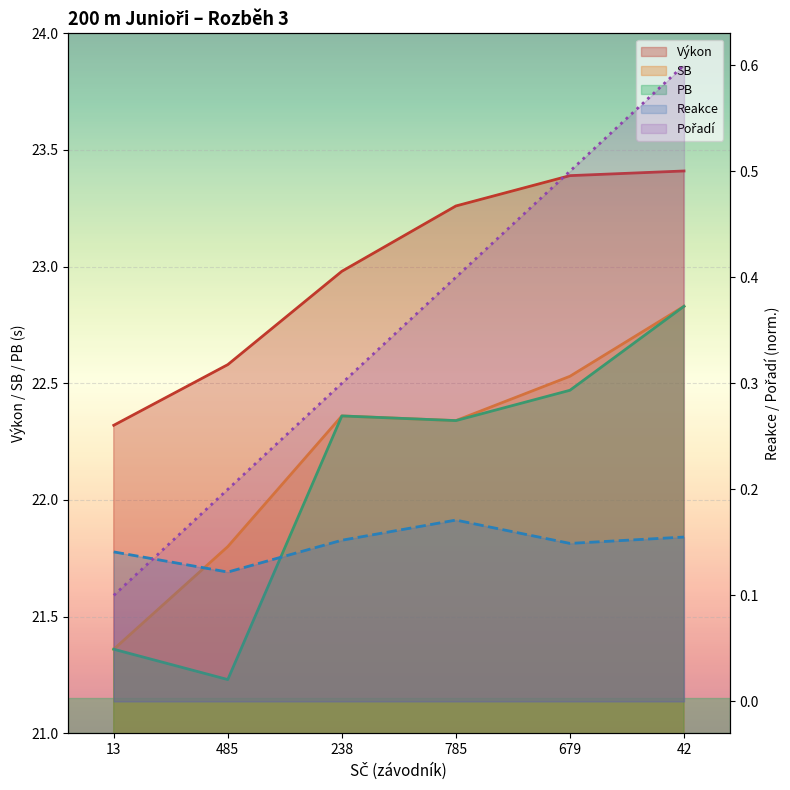

What is the highest value of the Reakce series?

0.2